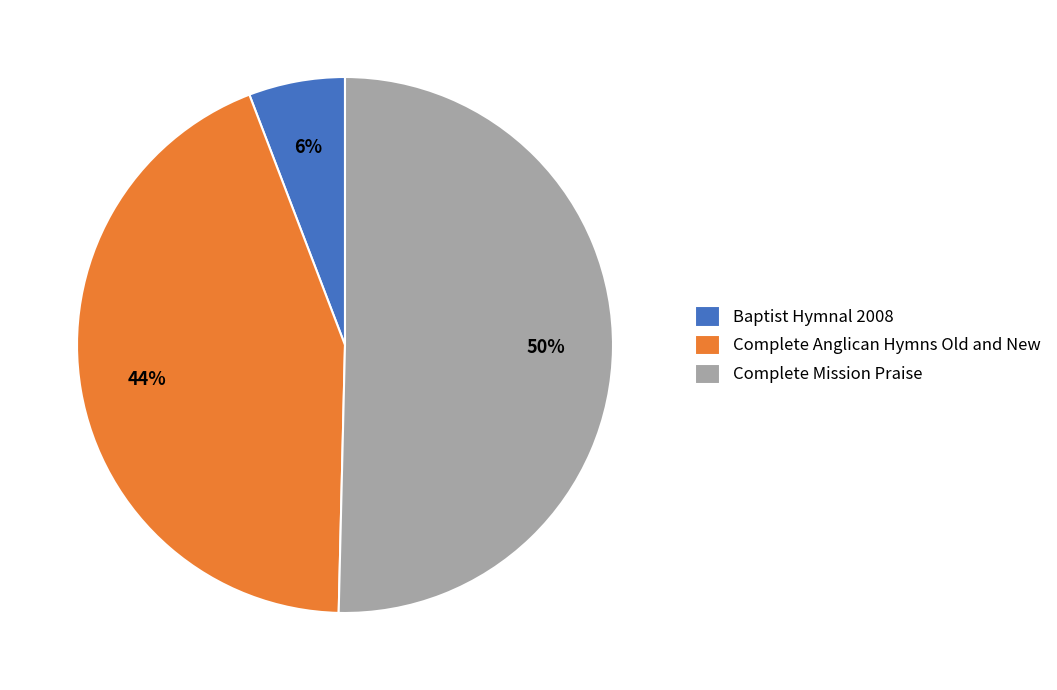

Is it true that Complete Mission Praise is 63% of the pie?

False